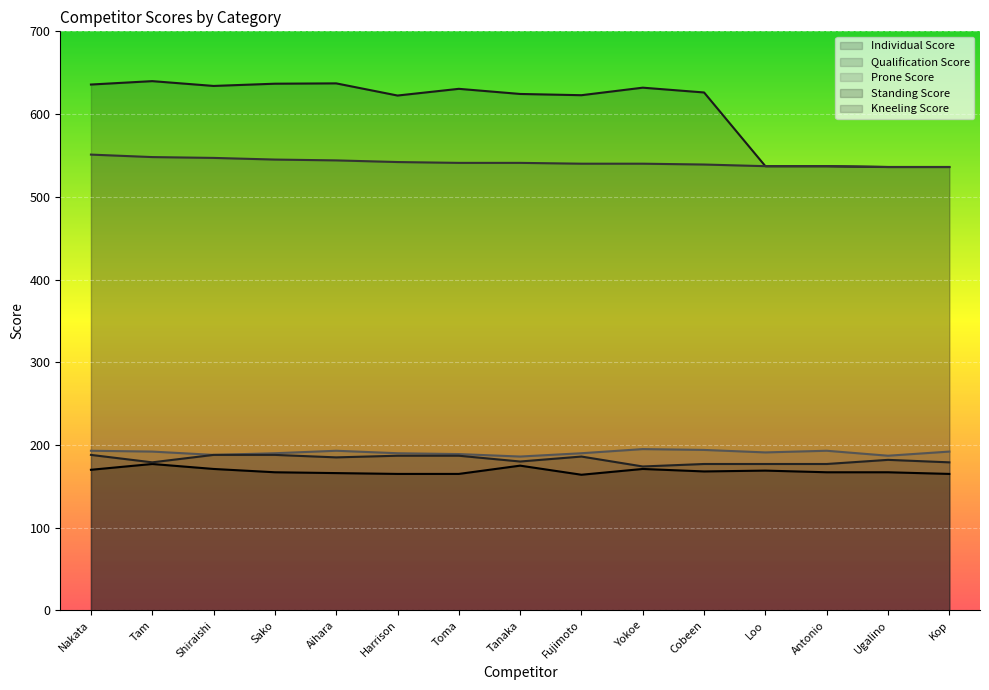

How many categories are shown in the chart?

15